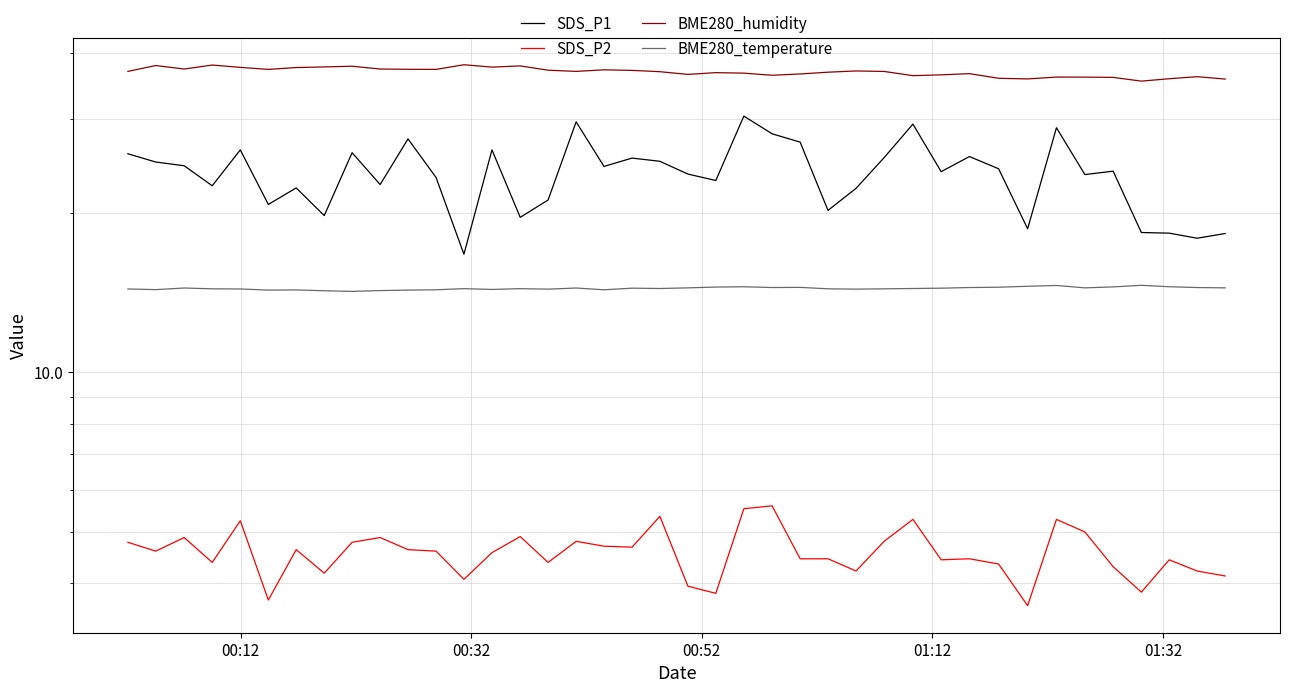

How many data points in SDS_P2 are less than 4?

5